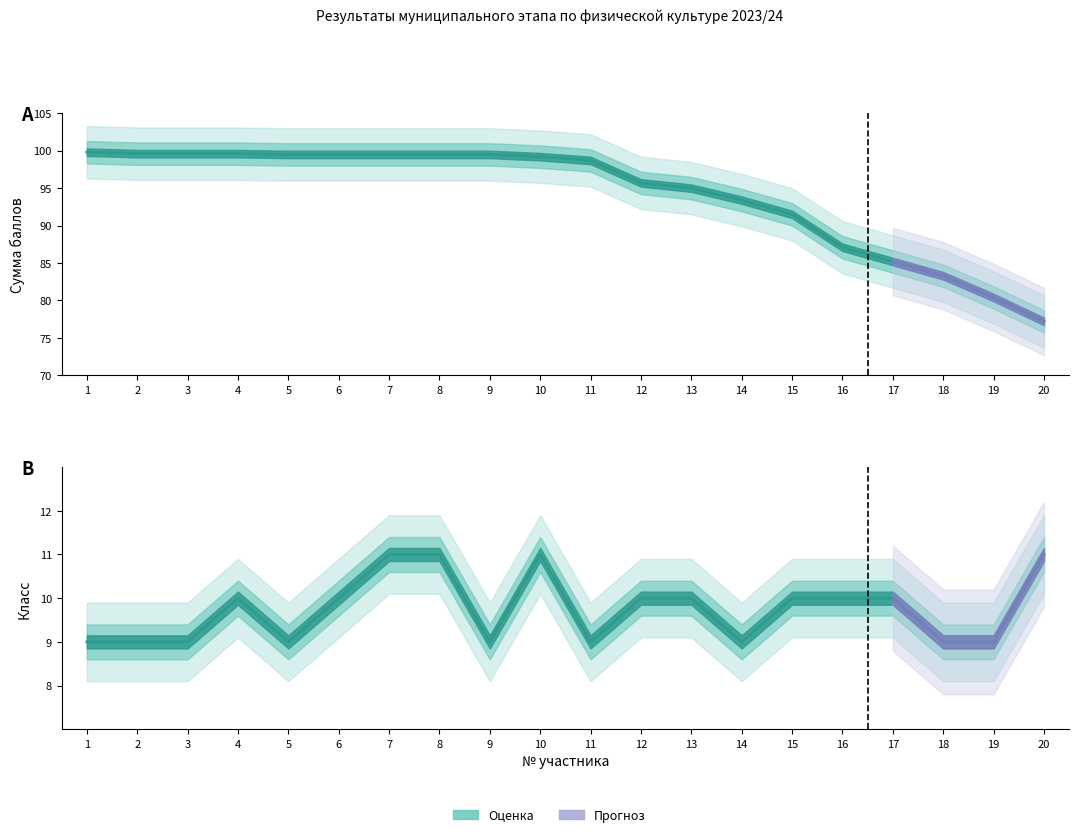

Where is Класс nearest to the value 10?

4